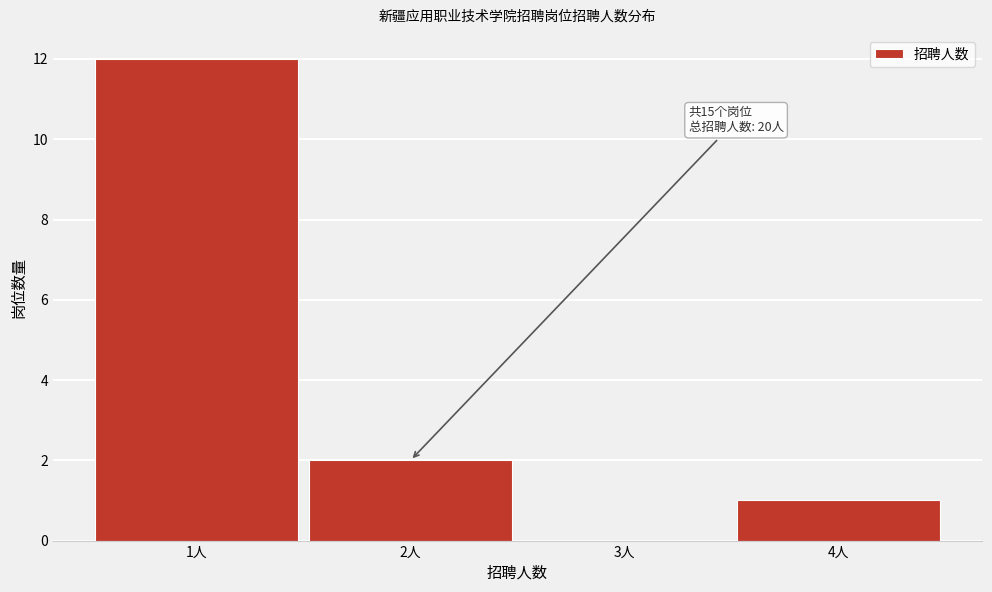

Which range on the x-axis has the tallest bar?

0.5 to 1.5